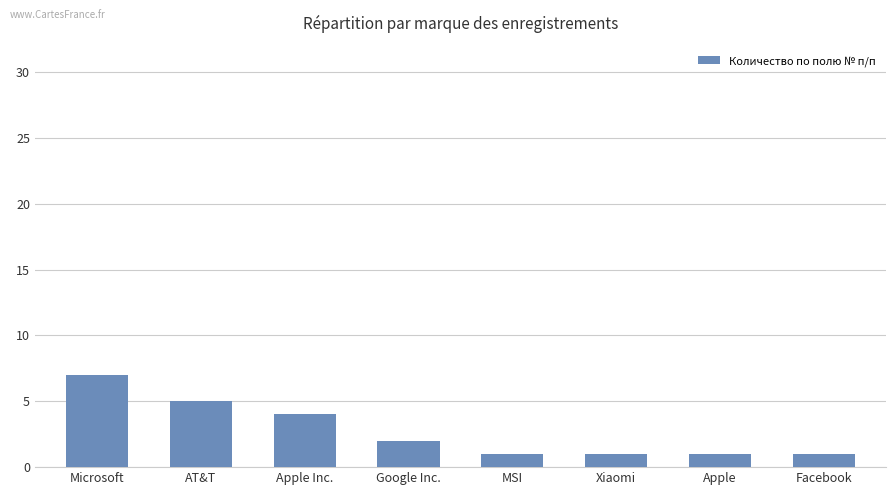

The value at MSI is 2. True or false?

False